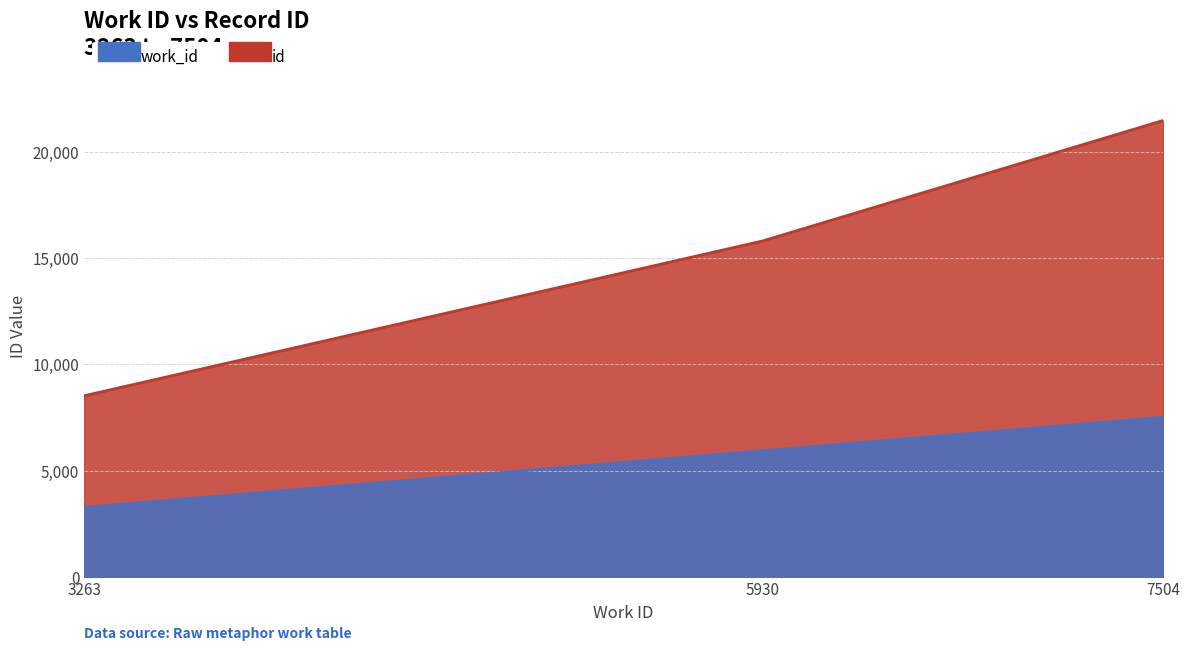

What is the lowest value of the id series?

8521